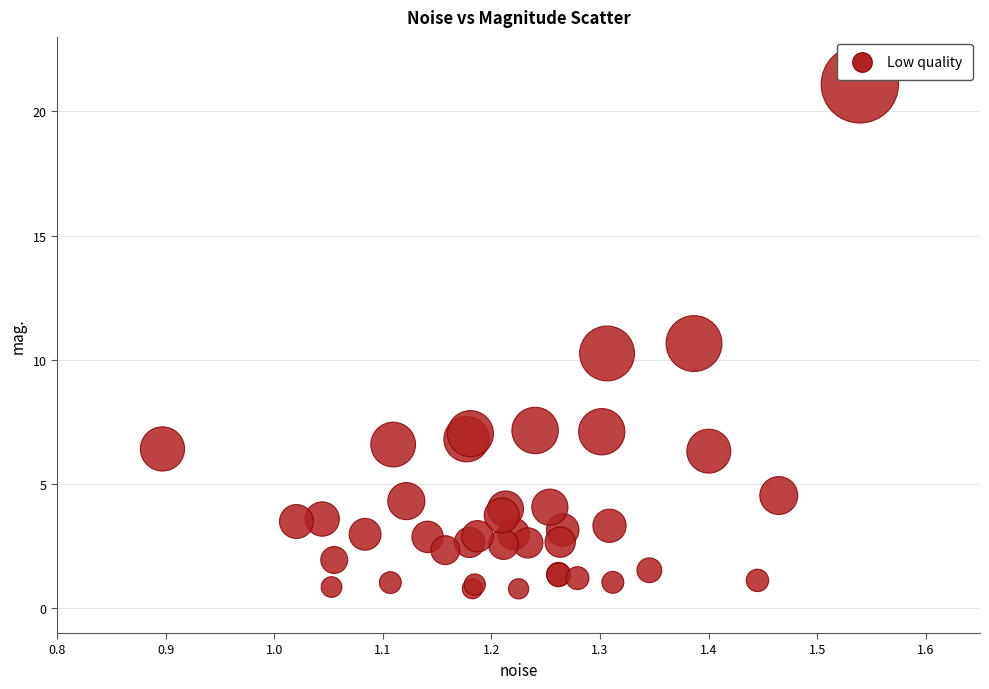

What Y value in the scatter plot is closest to 10?

10.3